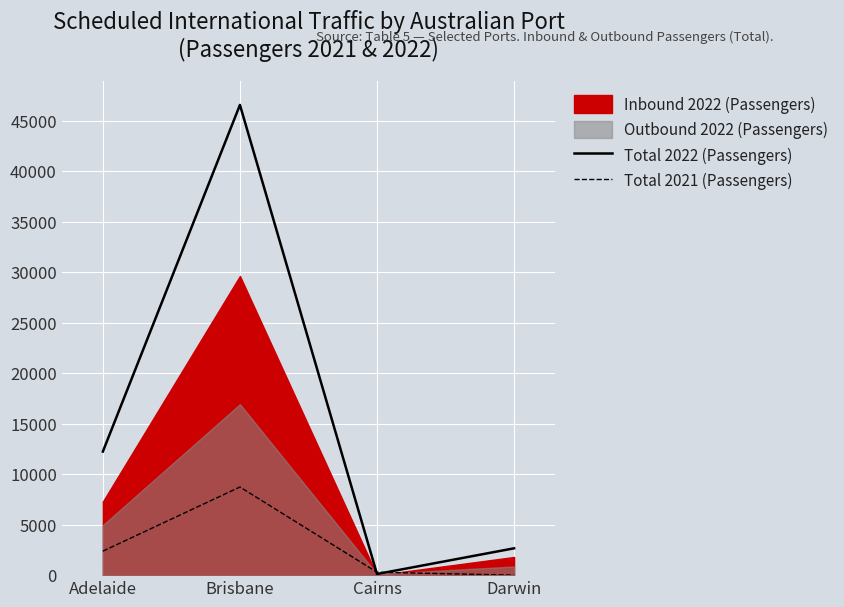

Rank the categories by Total 2022 (Passengers) value from lowest to highest.

Cairns, Darwin, Adelaide, Brisbane